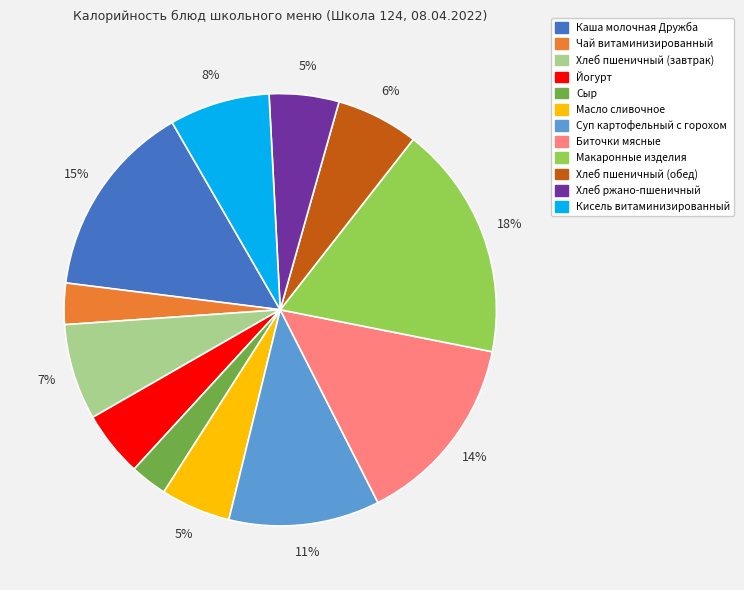

Is it true that Макаронные изделия is 18% of the pie?

True